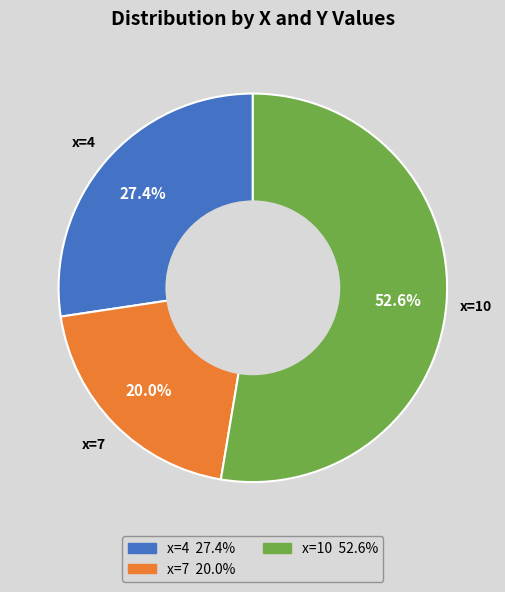

How many segments does this pie chart have?

3